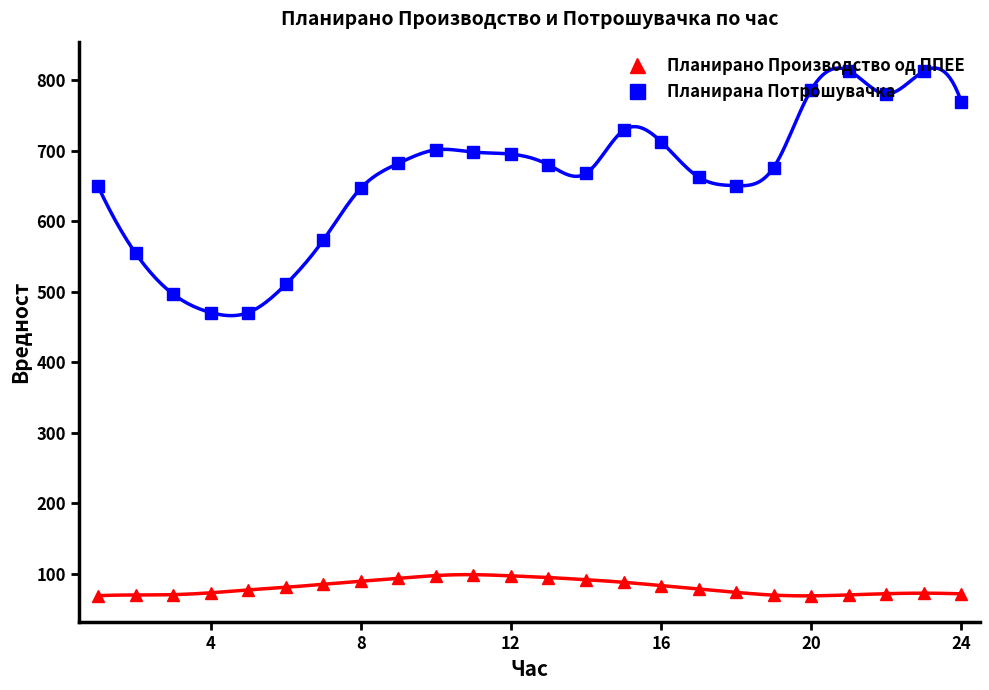

Rank the series by their average value, from highest to lowest.

Планирана Потрошувачка, Планирано Производство од ППЕЕ